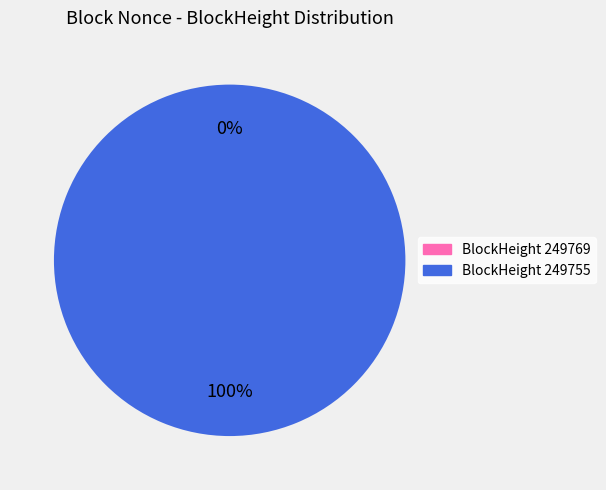

To the nearest percent, what portion does 249755 represent?

100%